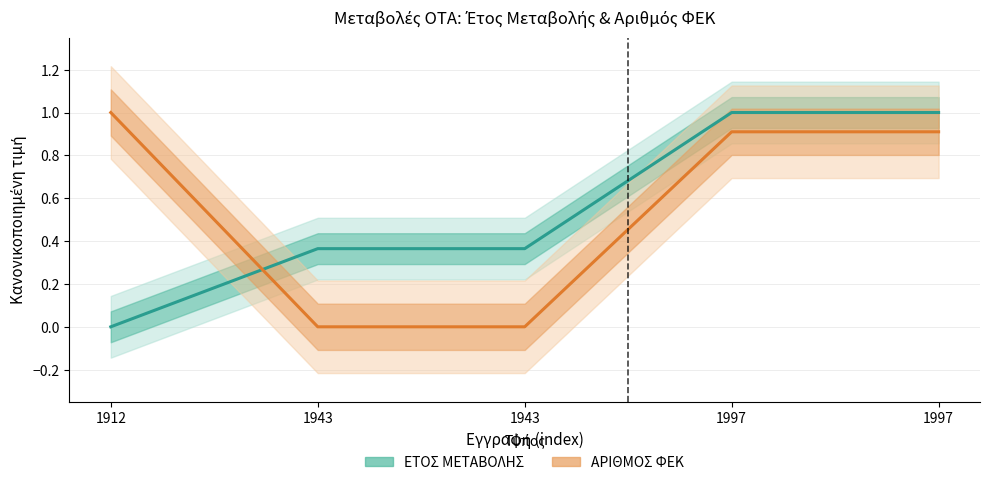

Reading right to left, list all the values displayed in this chart.

ΕΤΟΣ ΜΕΤΑΒΟΛΗΣ: 1.0	1.0	0.4	0.4	0.0
ΑΡΙΘΜΟΣ ΦΕΚ: 0.9	0.9	0.0	0.0	1.0